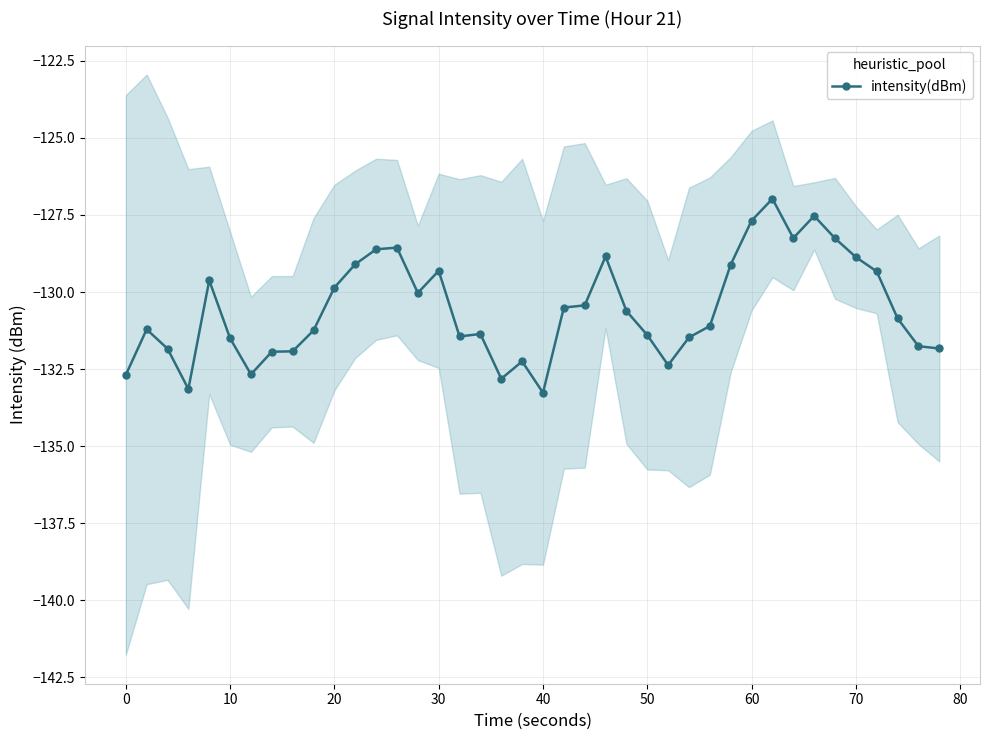

What is the smallest value displayed?

-133.3